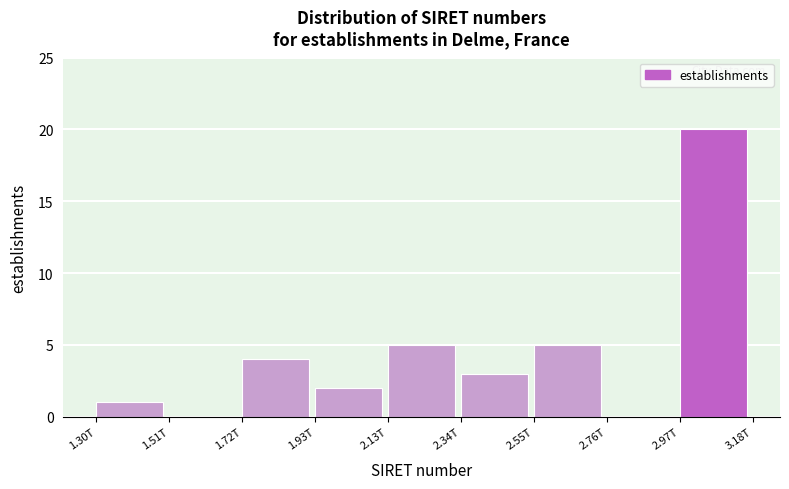

Reading left to right, extract all data points from this chart.

1.30T=1	1.51T=0	1.72T=4	1.93T=2	2.13T=5	2.34T=3	2.55T=5	2.76T=0	2.97T=20